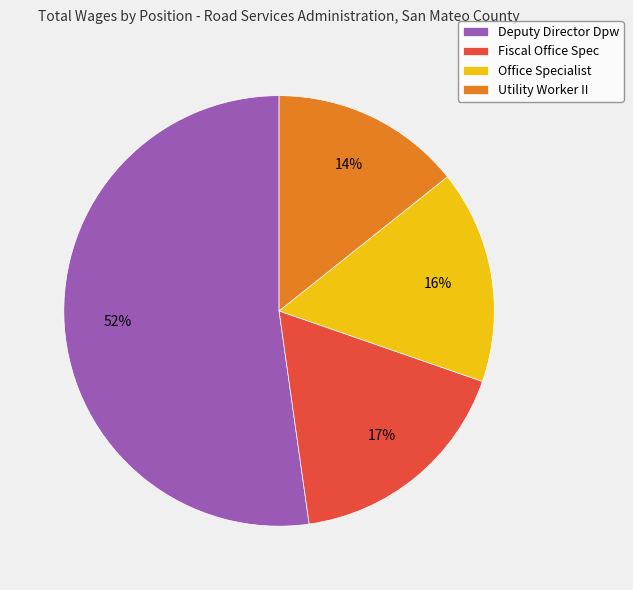

Which slice is the smallest?

Utility Worker II